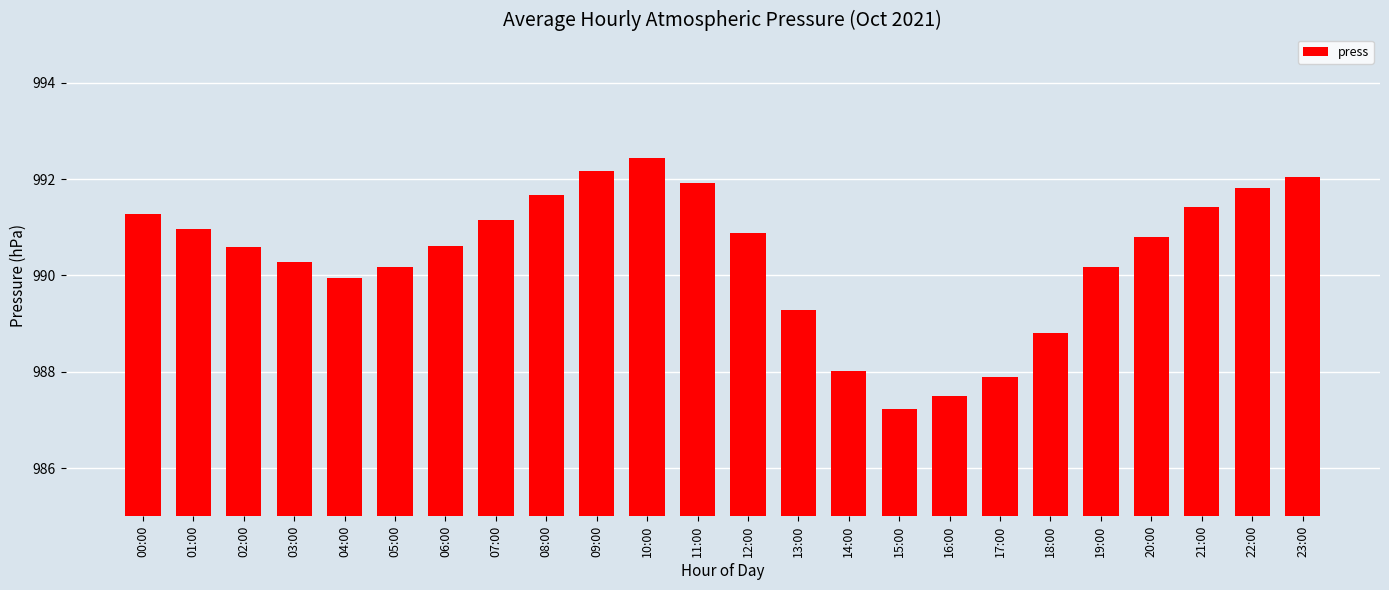

What is the label of the 21st bar from the left?

20:00